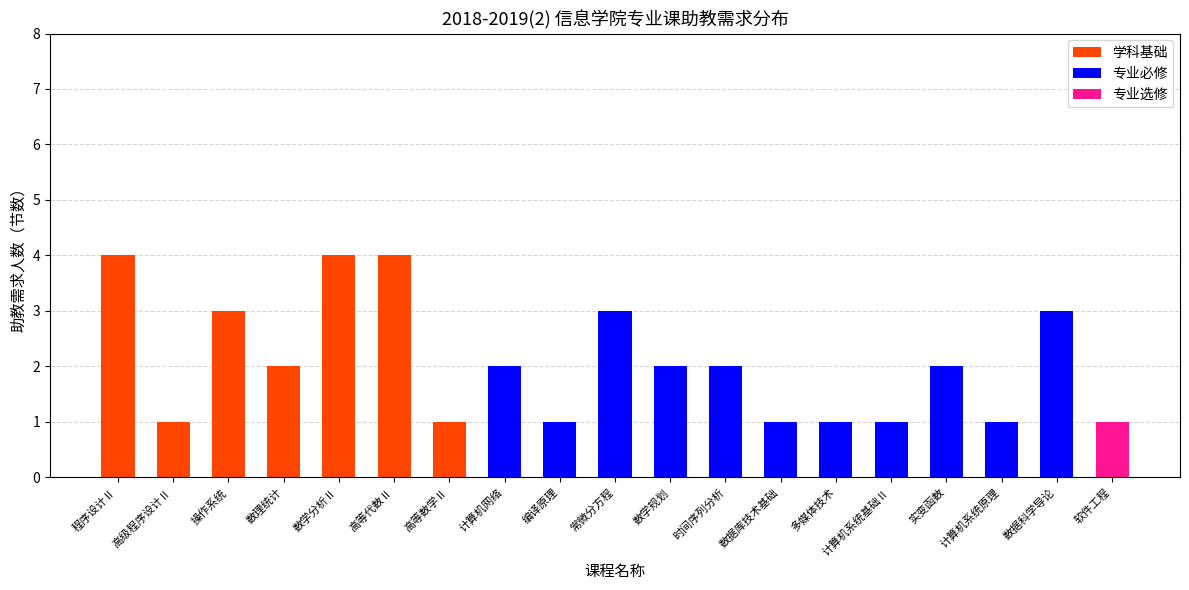

What is the total value across all series at 高等代数Ⅱ?

4